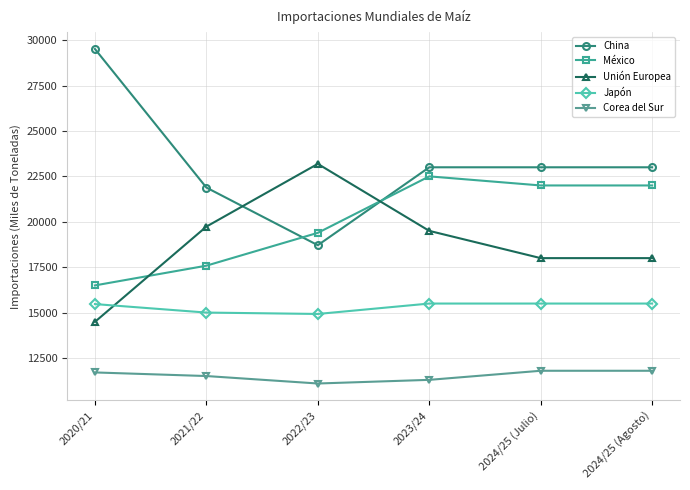

Count the number of data series in this chart.

5